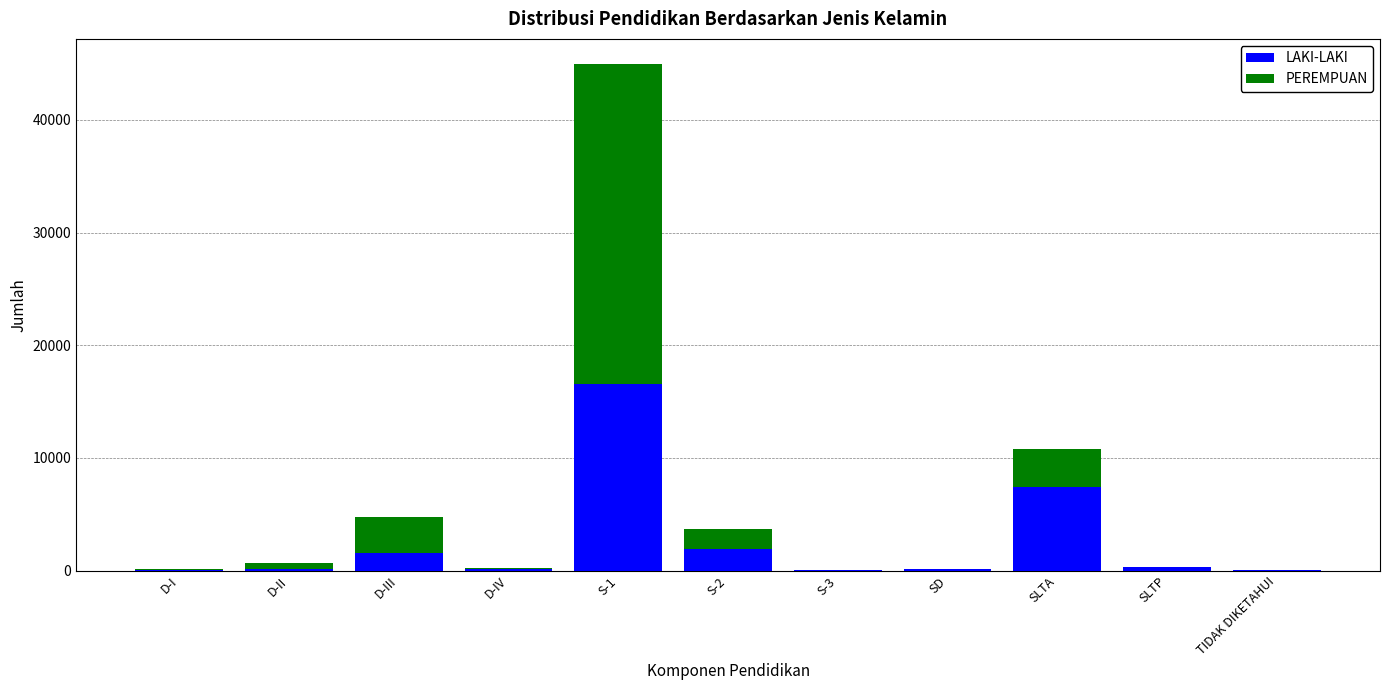

At which label does LAKI-LAKI reach its peak?

S-1